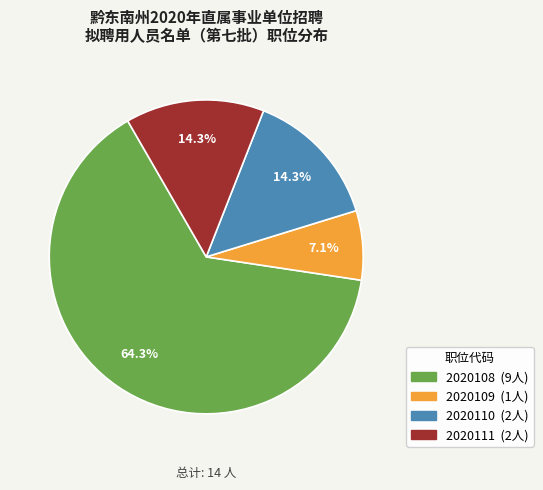

What percentage is the 2020110 slice, to the nearest percent?

14%